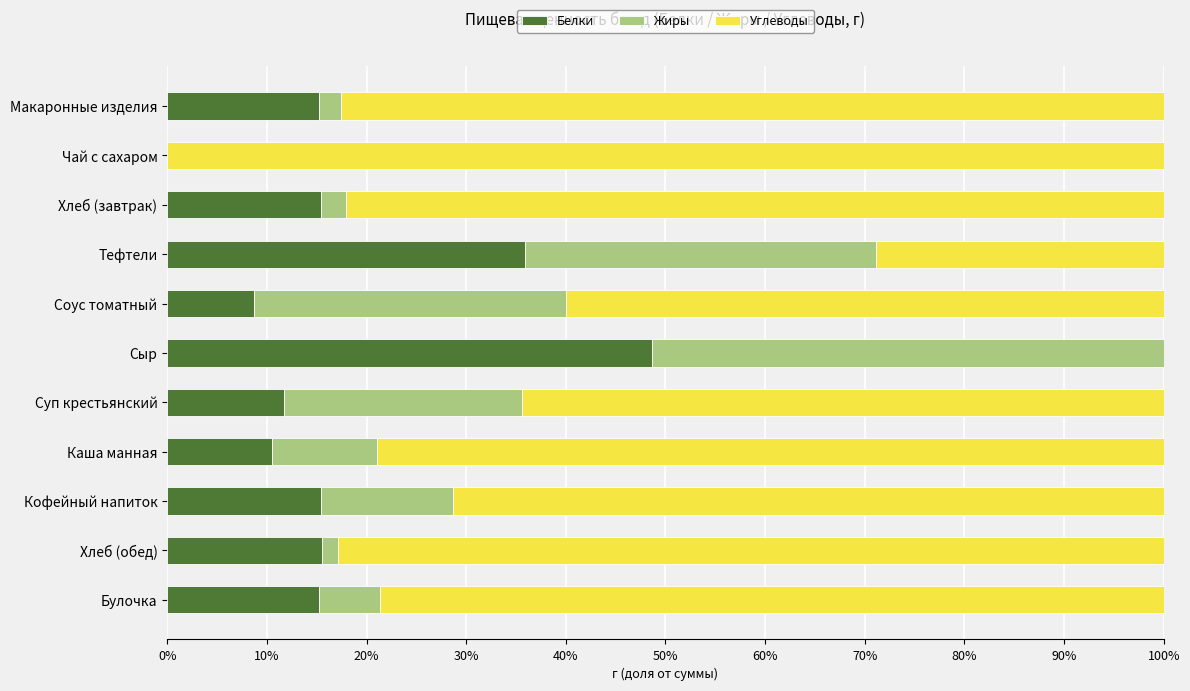

What is the total value across all series at Каша манная?

100.0